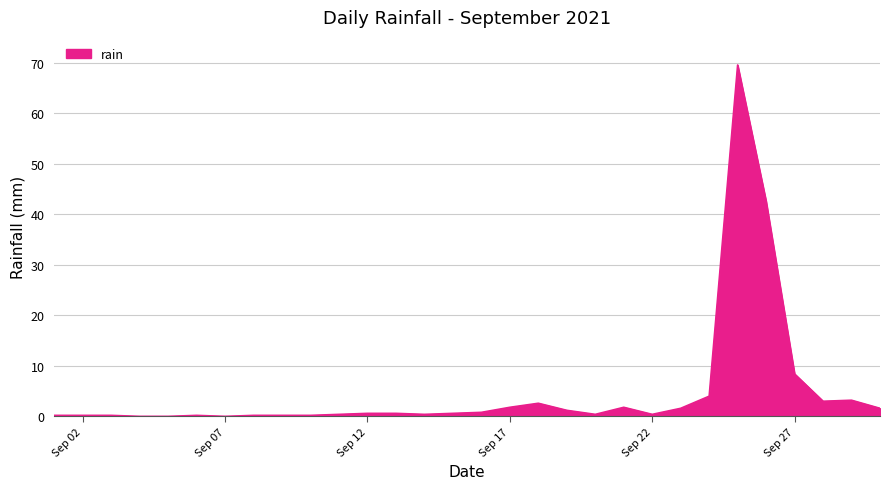

How many series are shown in this chart?

1